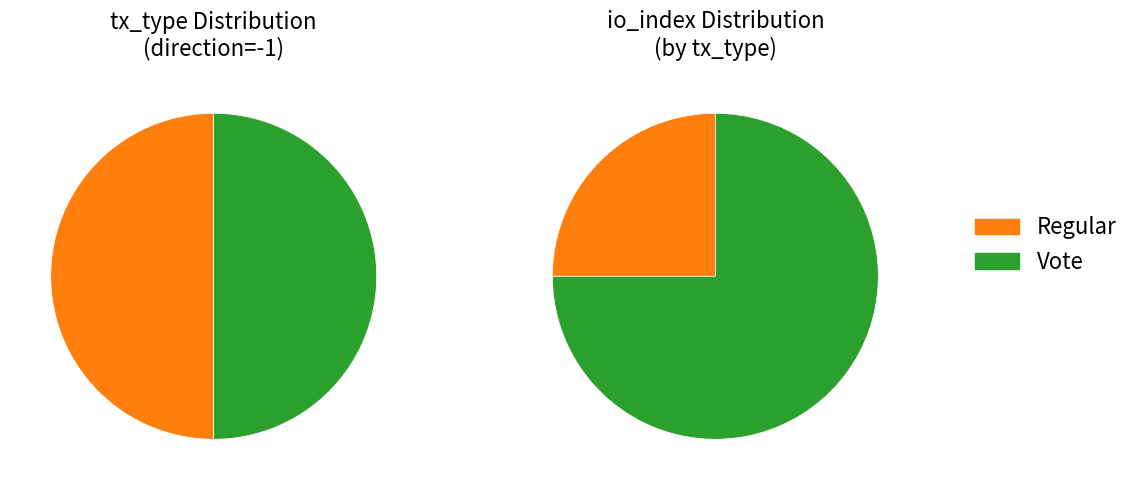

Which series has the largest range (max minus min)?

io_index